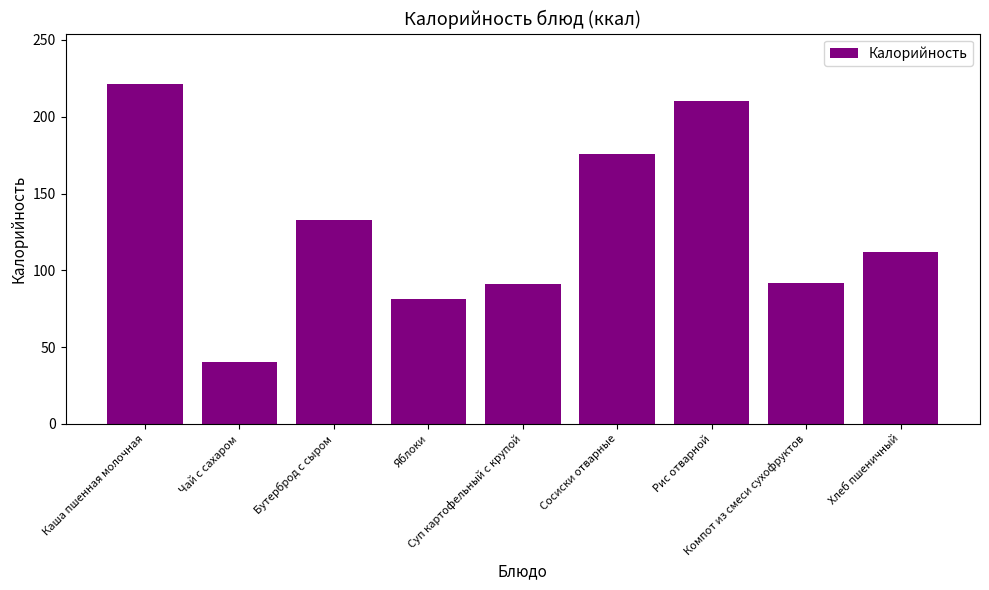

What is the difference between the values at Чай с сахаром and Яблоки?

41